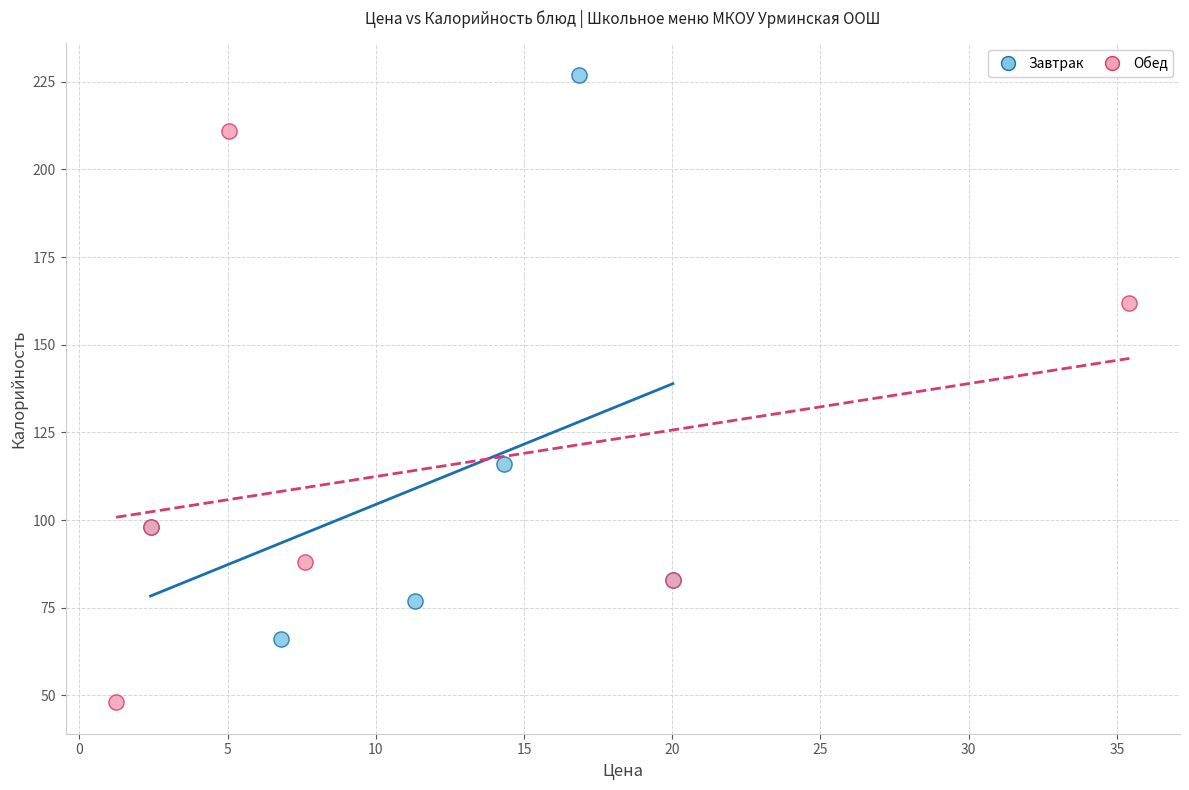

What are all the series names shown in the legend?

Завтрак, Обед